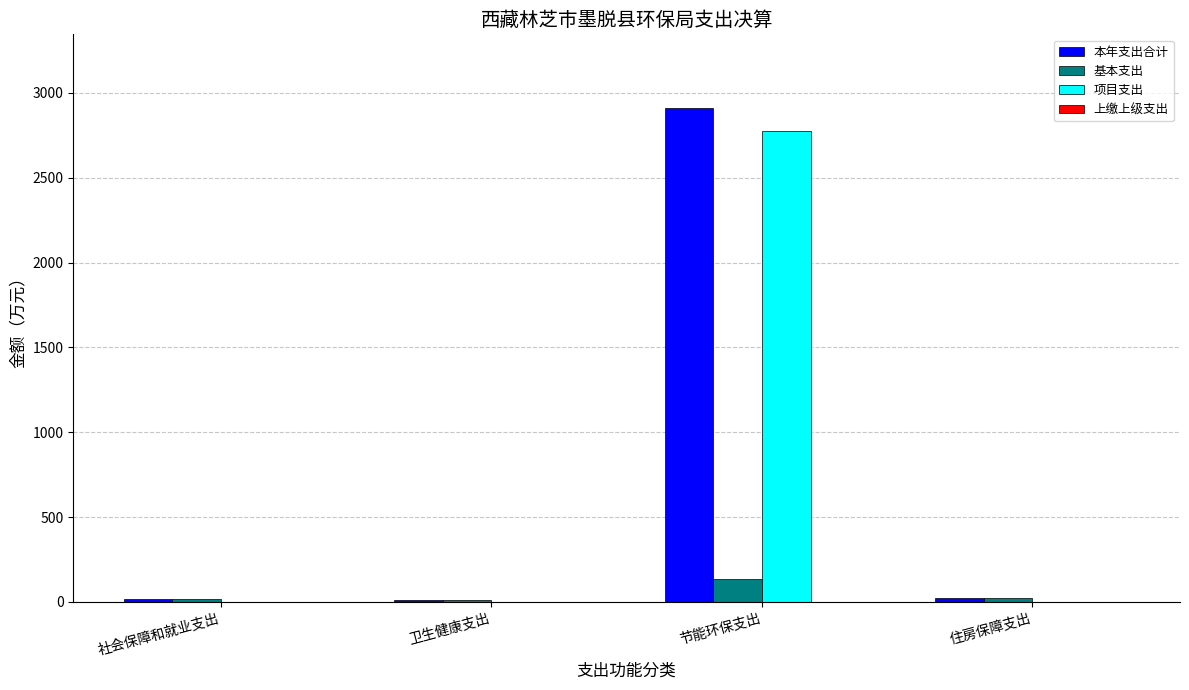

What is the total value across all series at 卫生健康支出?

20.1